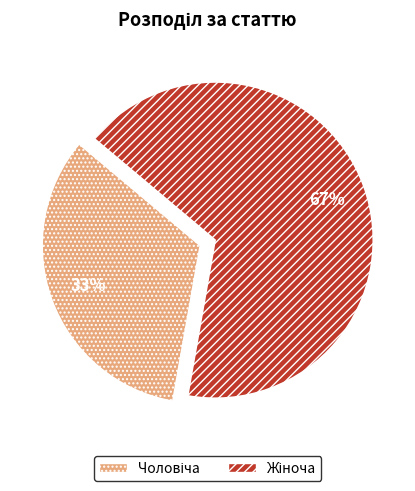

Is there a majority slice in this chart?

Yes